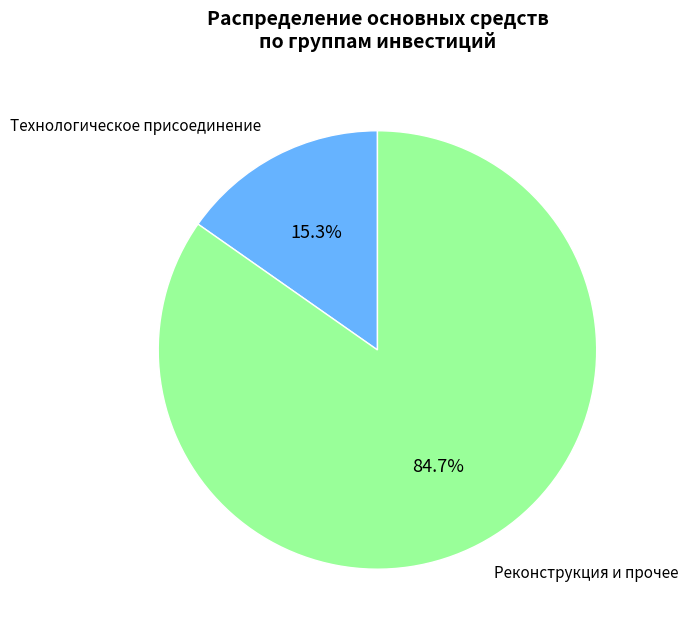

Does any single category account for the majority?

Yes